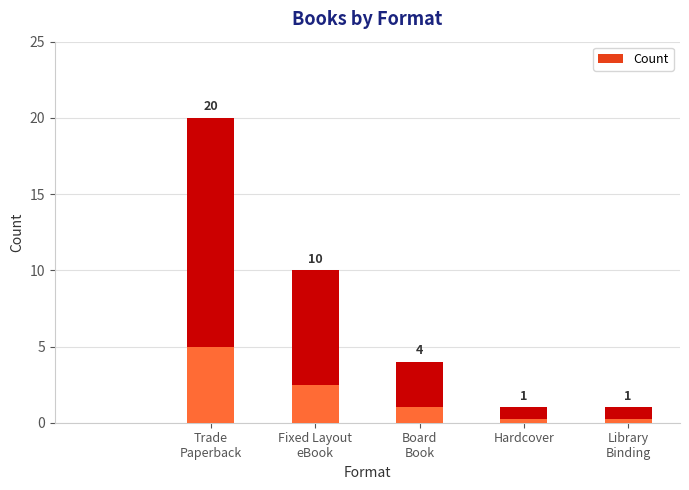

Approximately how many times larger is the value at Hardcover compared to Fixed Layout eBook?

0.1